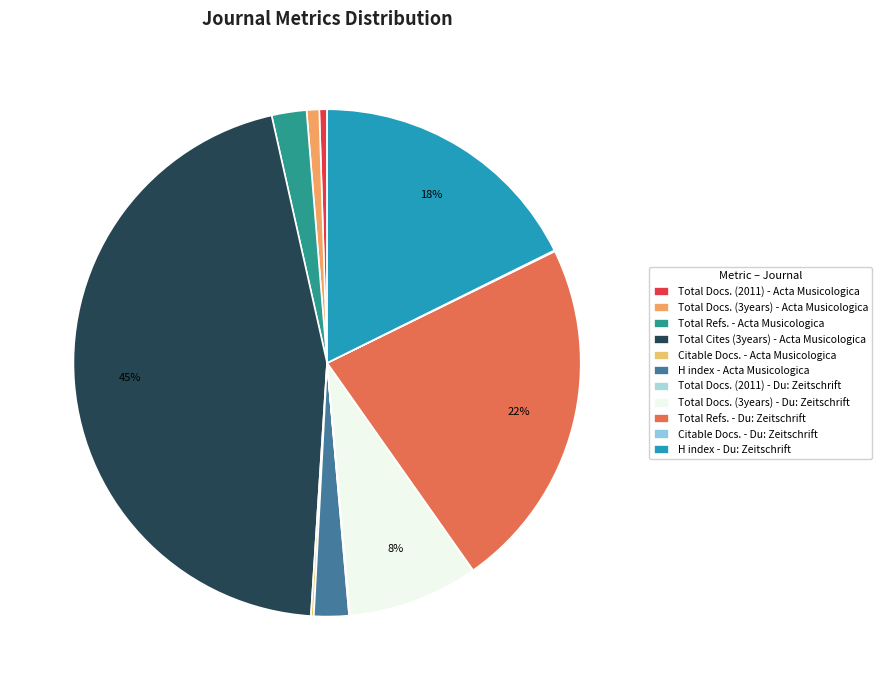

Count the number of slices in the pie.

11